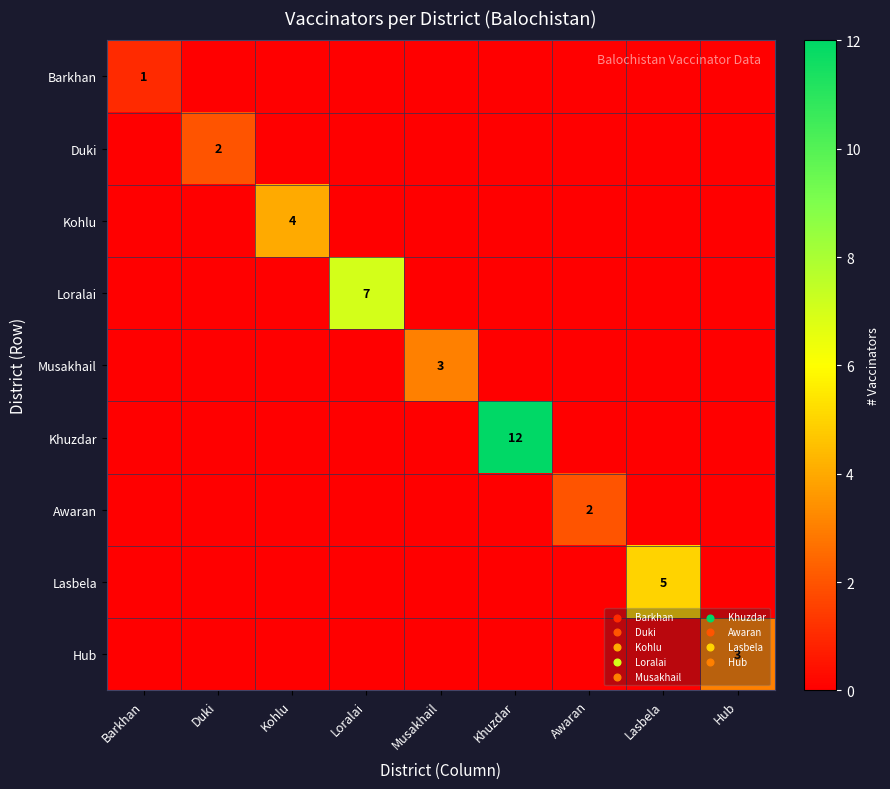

Is it true that Khuzdar equals 12 at Khuzdar?

True